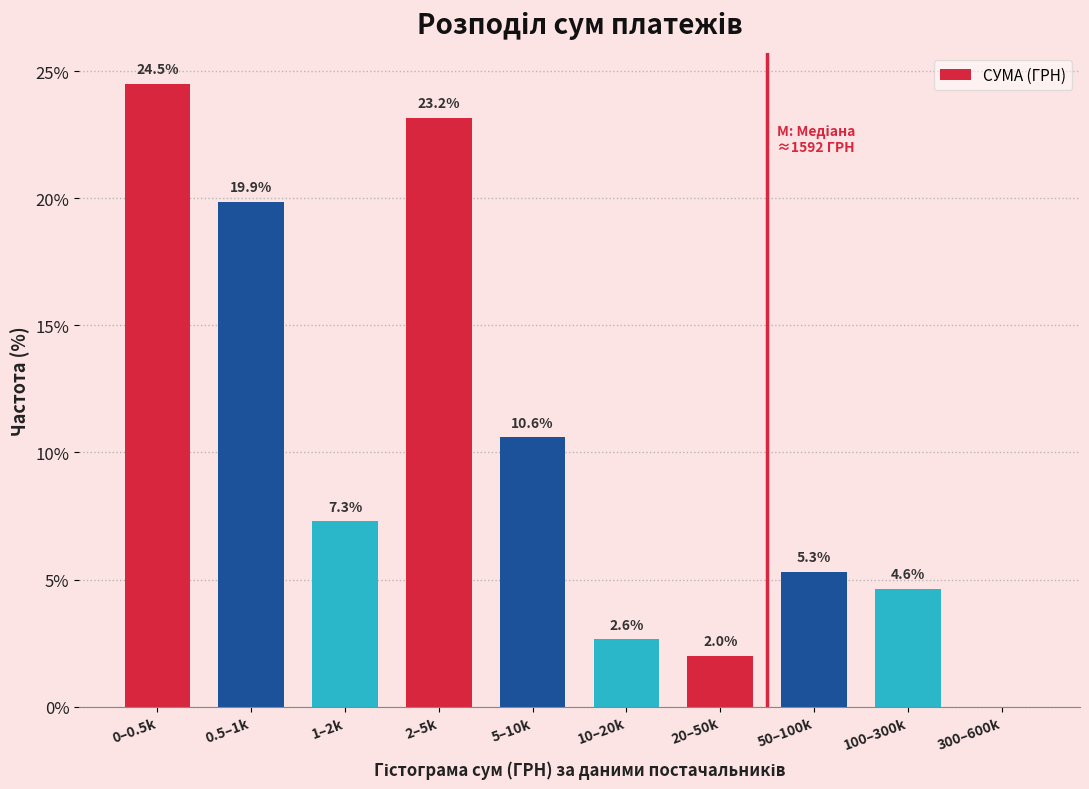

Reading left to right, extract all data points from this chart.

0–0.5k=24.5	0.5–1k=19.9	1–2k=7.3	2–5k=23.2	5–10k=10.6	10–20k=2.6	20–50k=2.0	50–100k=5.3	100–300k=4.6	300–600k=0.0